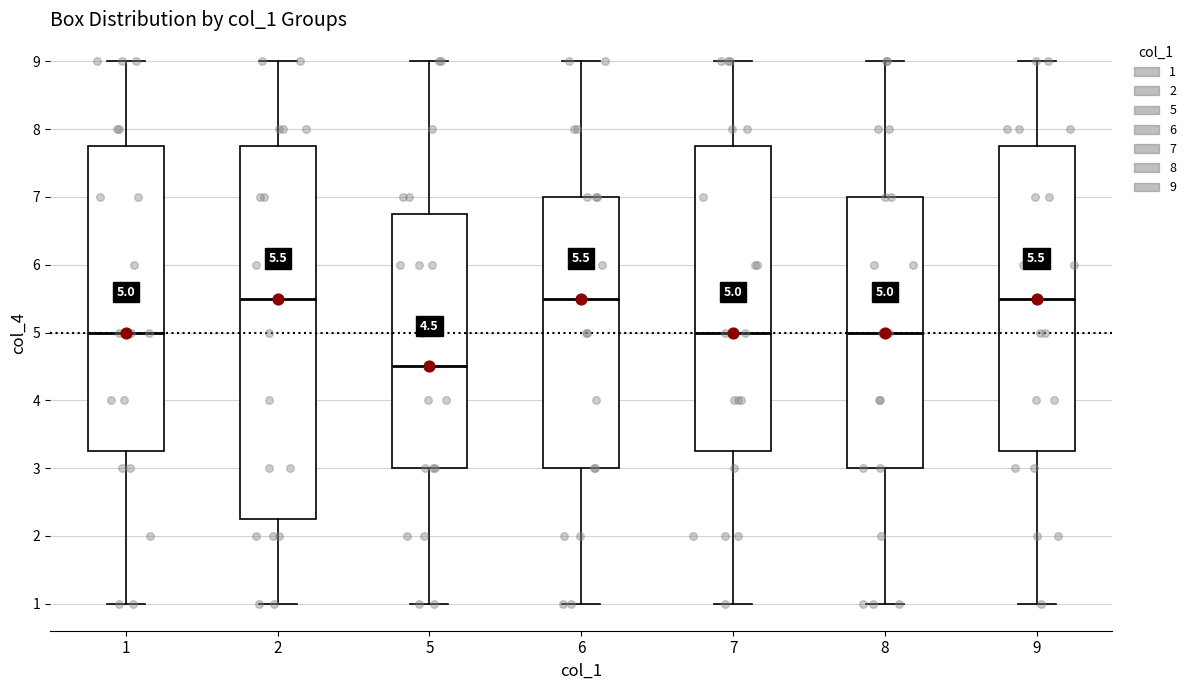

Comparing the boxes themselves (not the whiskers), which one is the tallest?

2